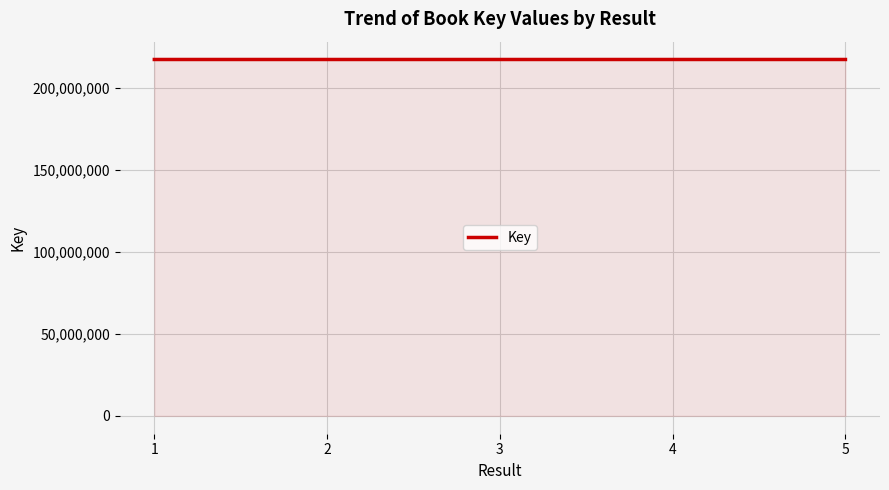

How many values are between 217412189 and 217412582?

3